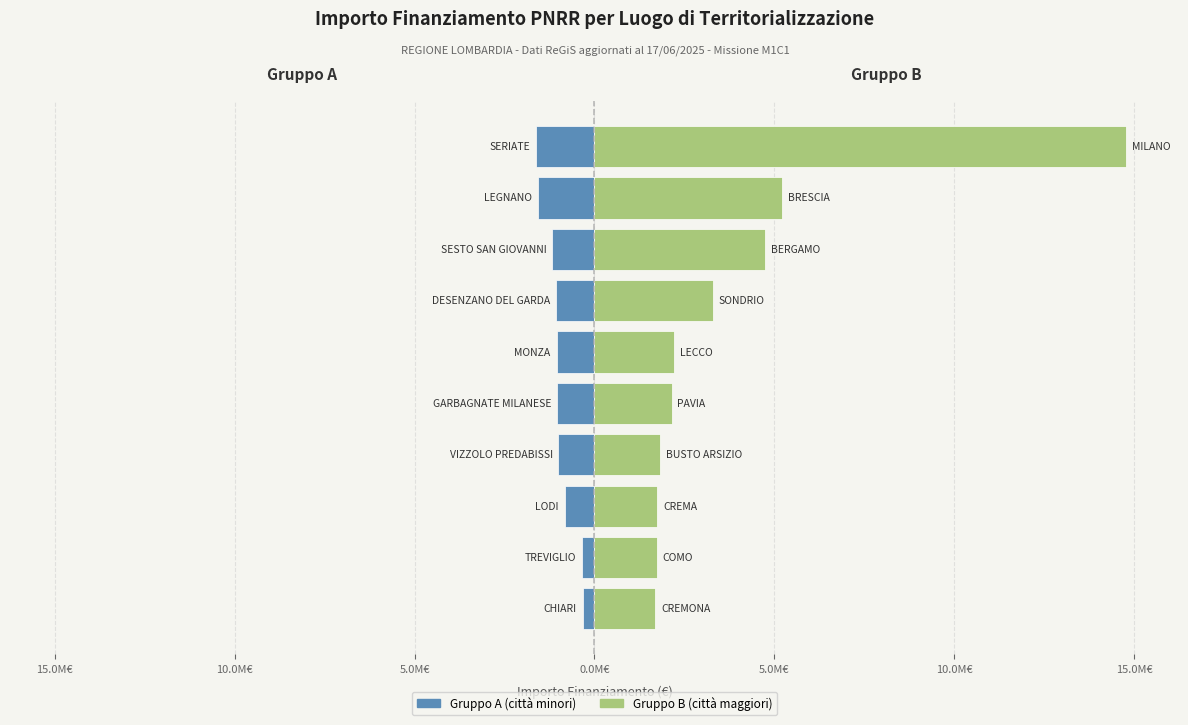

What is the minimum value for Gruppo B (città maggiori)?

1689990